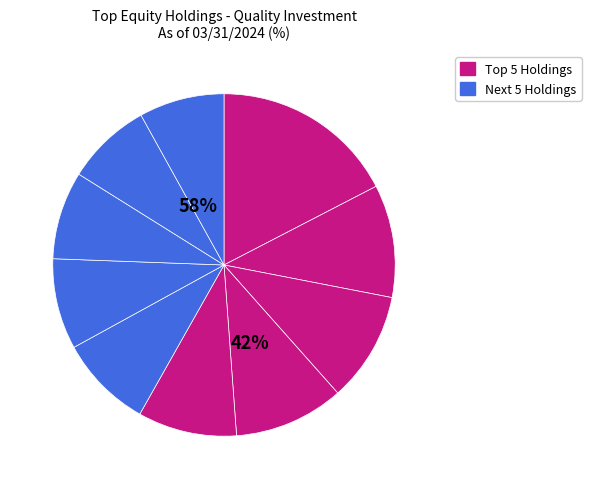

Does any single category account for the majority?

No